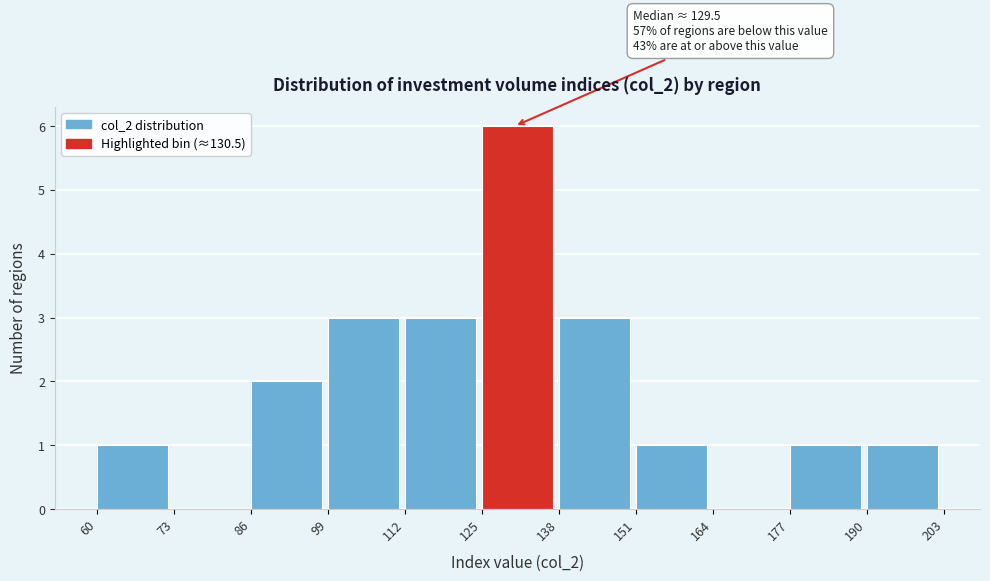

Which range on the x-axis has the tallest bar?

125 to 138